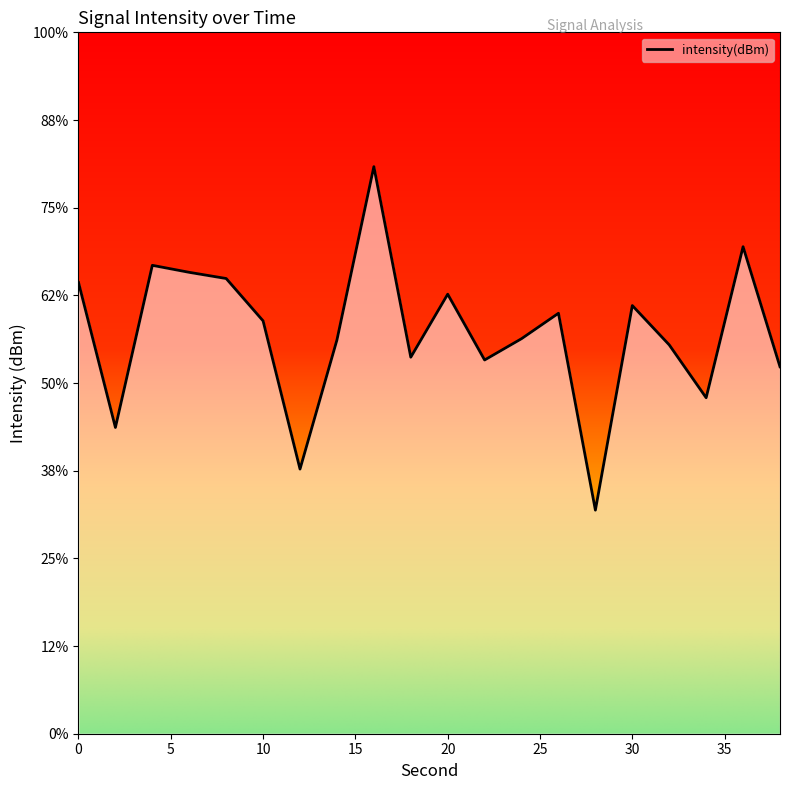

Reading left to right, what are all the values shown in this chart?

0=-122.3	2=-124.8	4=-122.0	6=-122.1	8=-122.2	10=-122.9	12=-125.5	14=-123.3	16=-120.3	18=-123.6	20=-122.5	22=-123.6	24=-123.2	26=-122.8	28=-126.2	30=-122.7	32=-123.3	34=-124.3	36=-121.7	38=-123.7